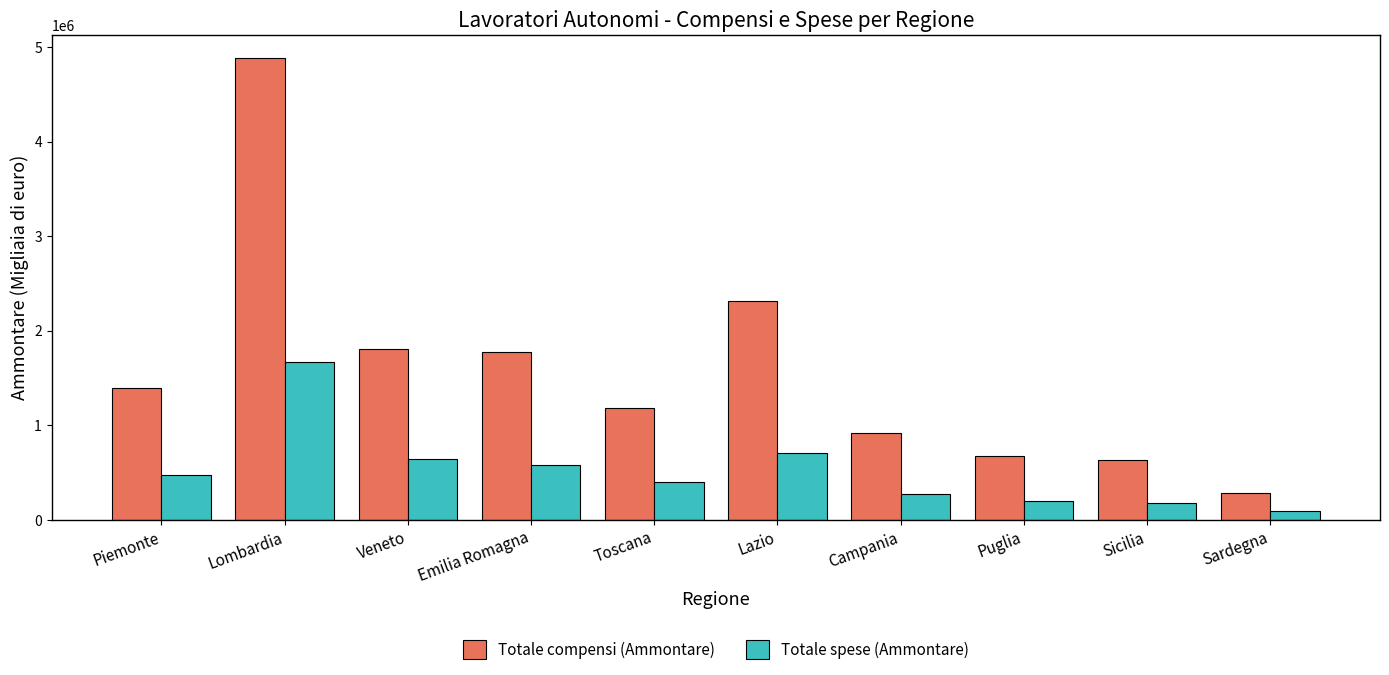

Reading right to left, list all the values displayed in this chart.

Totale compensi (Ammontare): Sardegna=285956	Sicilia=638396	Puglia=674722	Campania=920210	Lazio=2315002	Toscana=1181304	Emilia Romagna=1778364	Veneto=1804670	Lombardia=4883560	Piemonte=1395673
Totale spese (Ammontare): Sardegna=97245	Sicilia=175242	Puglia=198408	Campania=274576	Lazio=706142	Toscana=397220	Emilia Romagna=581904	Veneto=639202	Lombardia=1668594	Piemonte=478130